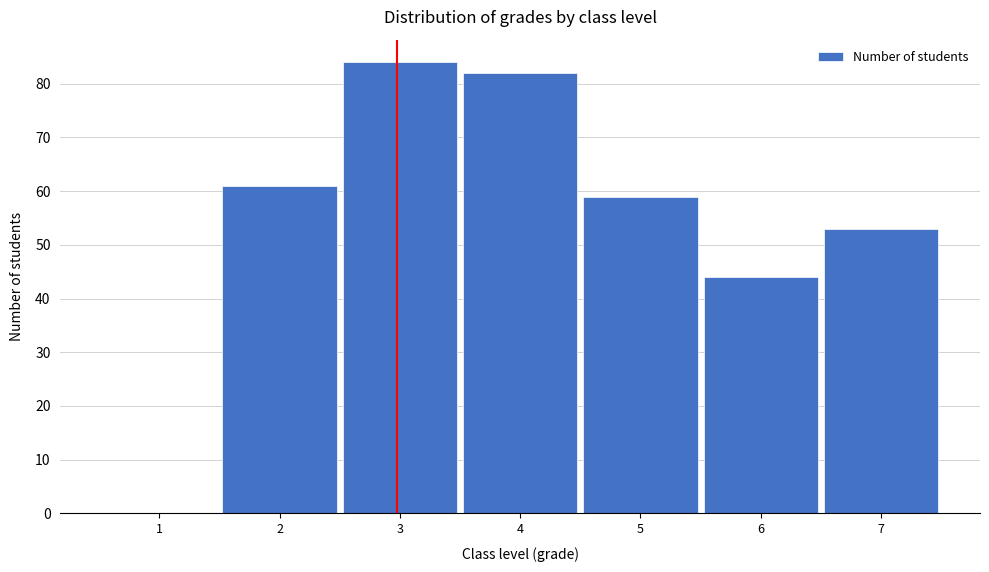

Reading right to left, what are all the values shown in this chart?

7=53	6=44	5=59	4=82	3=84	2=61	1=0